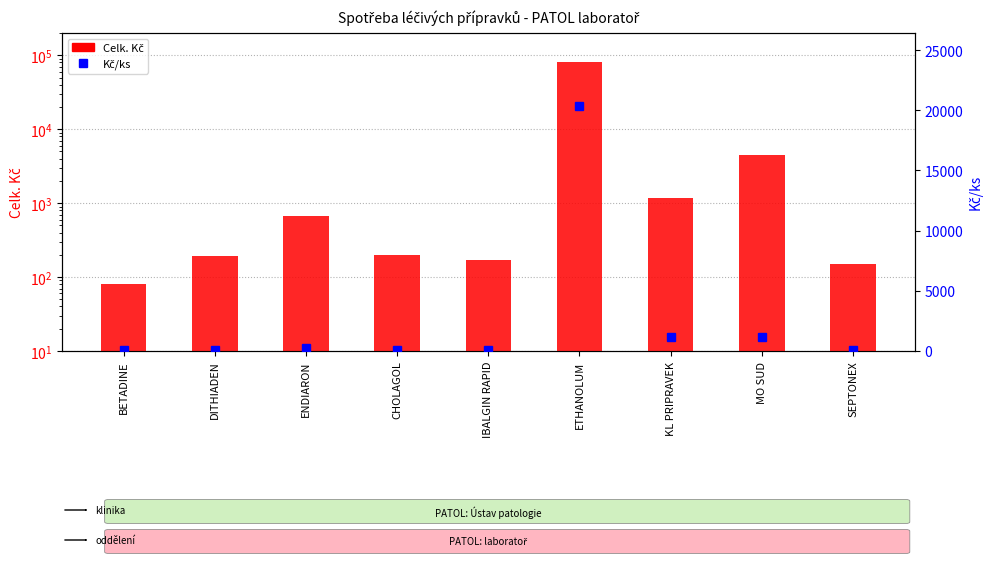

The value of Celk. Kč at ETHANOLUM is 81312.0. True or false?

True